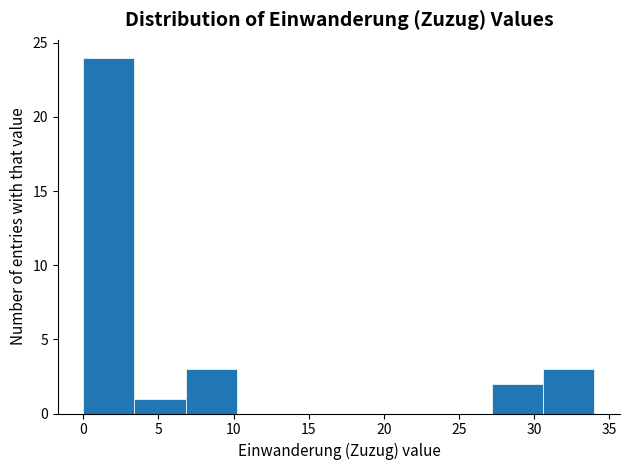

Which range on the x-axis has the tallest bar?

0.0 to 3.4